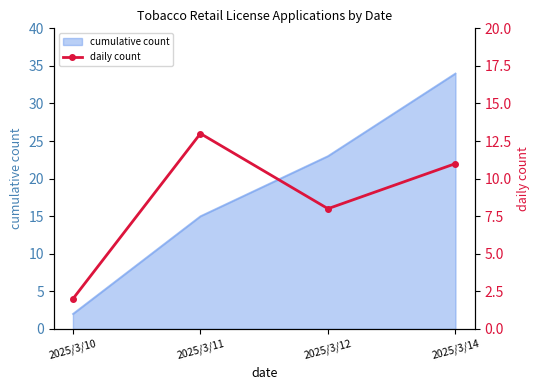

Rank the categories by cumulative count value from highest to lowest.

2025/3/14, 2025/3/12, 2025/3/11, 2025/3/10